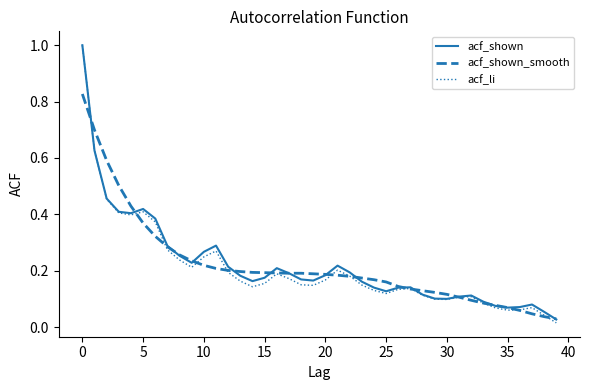

Which series has the widest spread of values?

acf_li